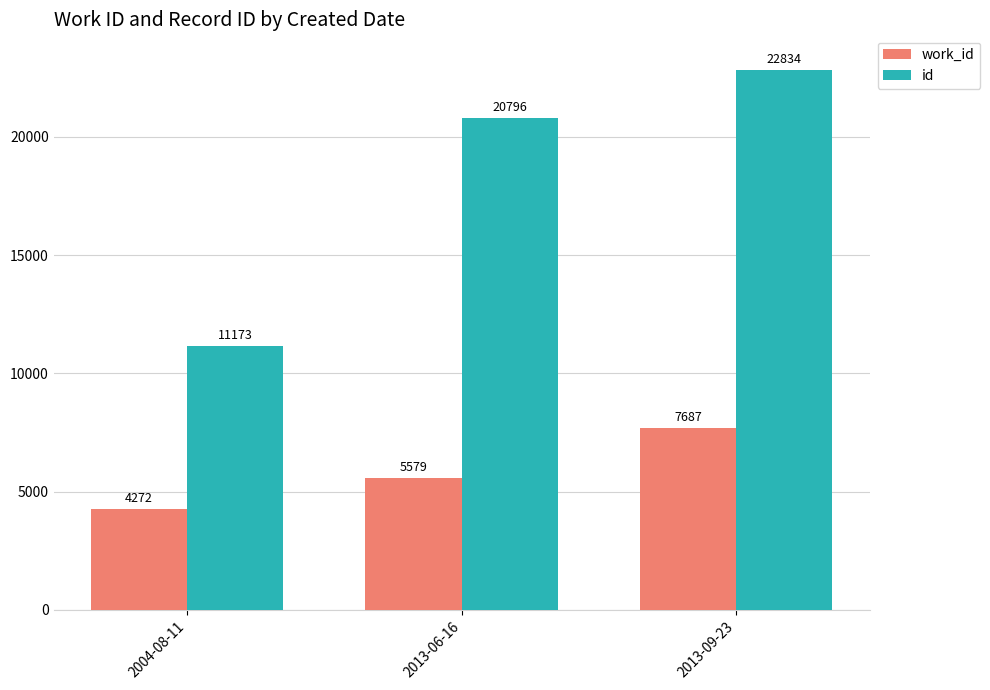

How many bars are there in each group?

2